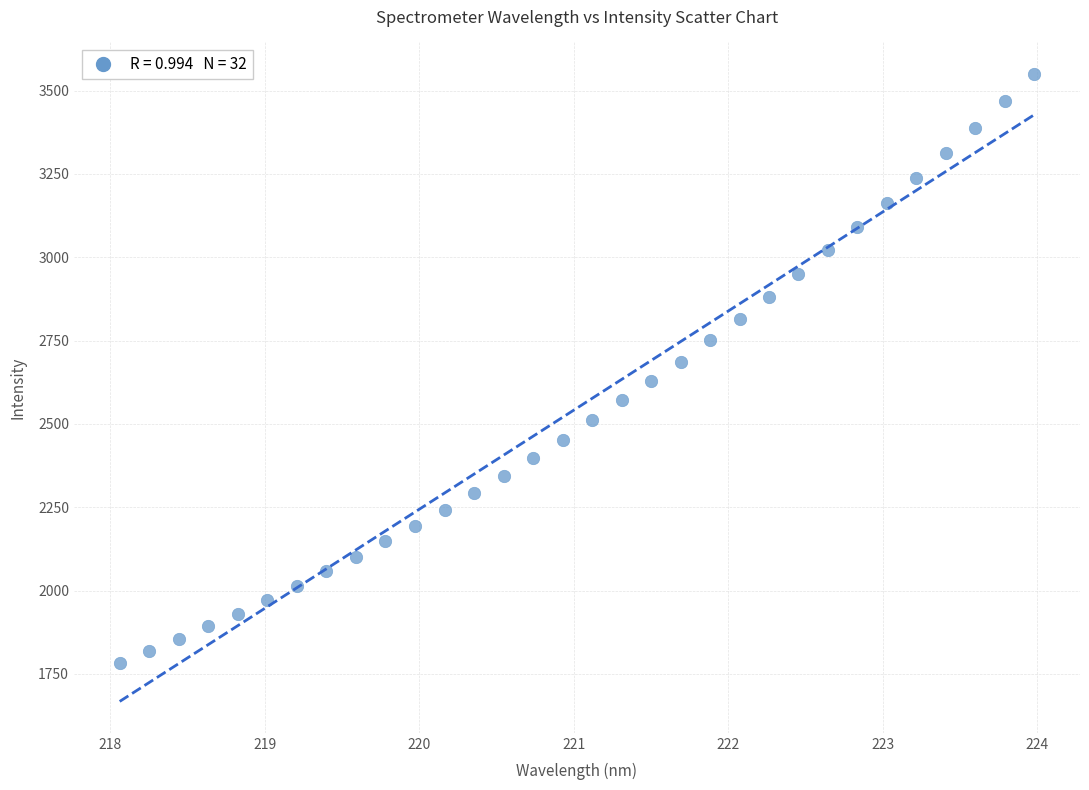

What is the range of X values (max minus min)?

5.9